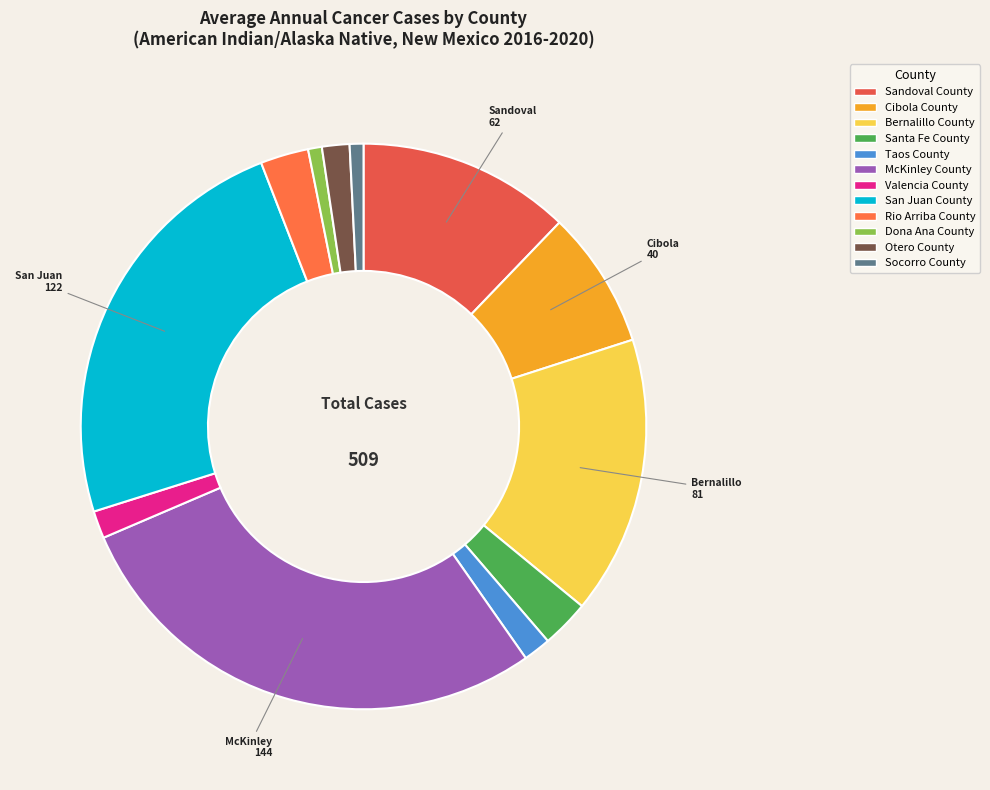

What portion of the pie excludes McKinley County?

71.7%